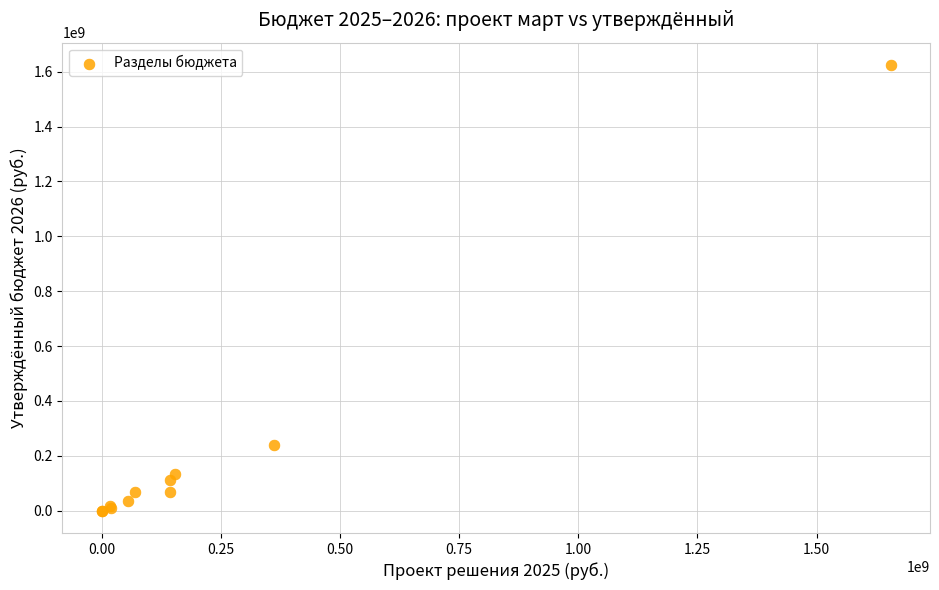

What Y value in the scatter plot is closest to 812197648?

238950108.1